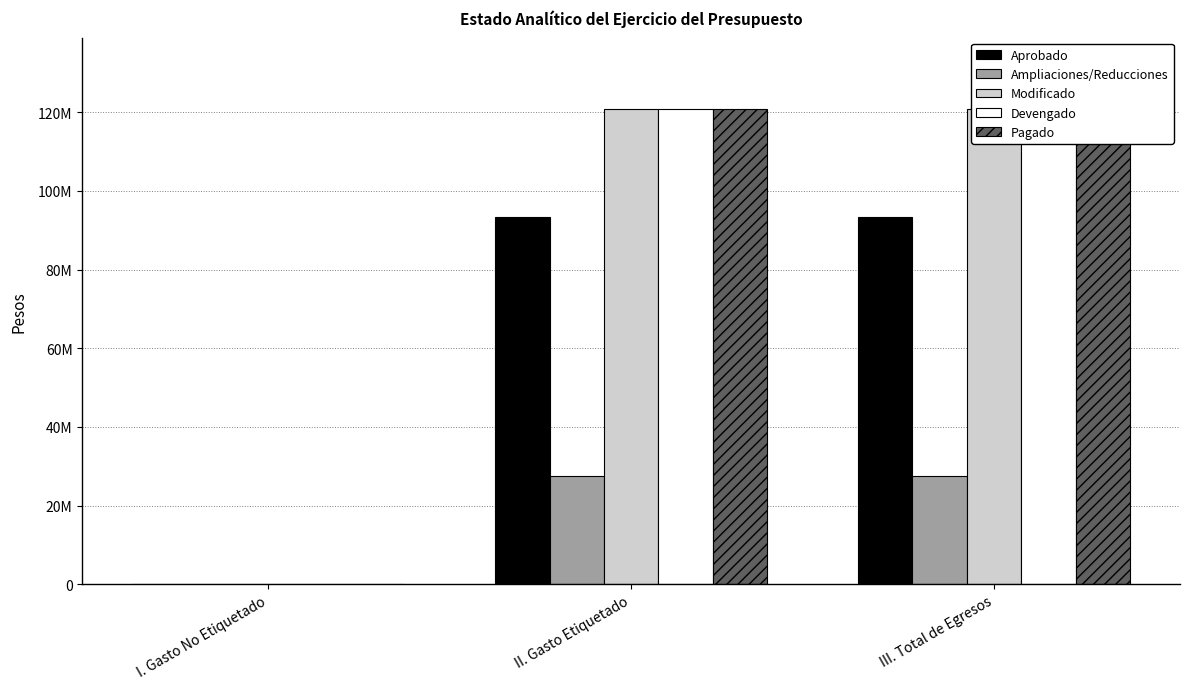

What are all the series names shown in the legend?

Aprobado, Ampliaciones/Reducciones, Modificado, Devengado, Pagado